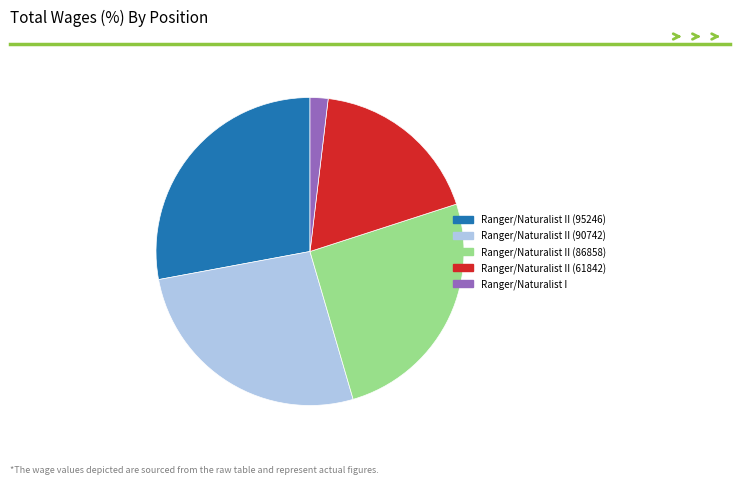

Count the number of slices in the pie.

5